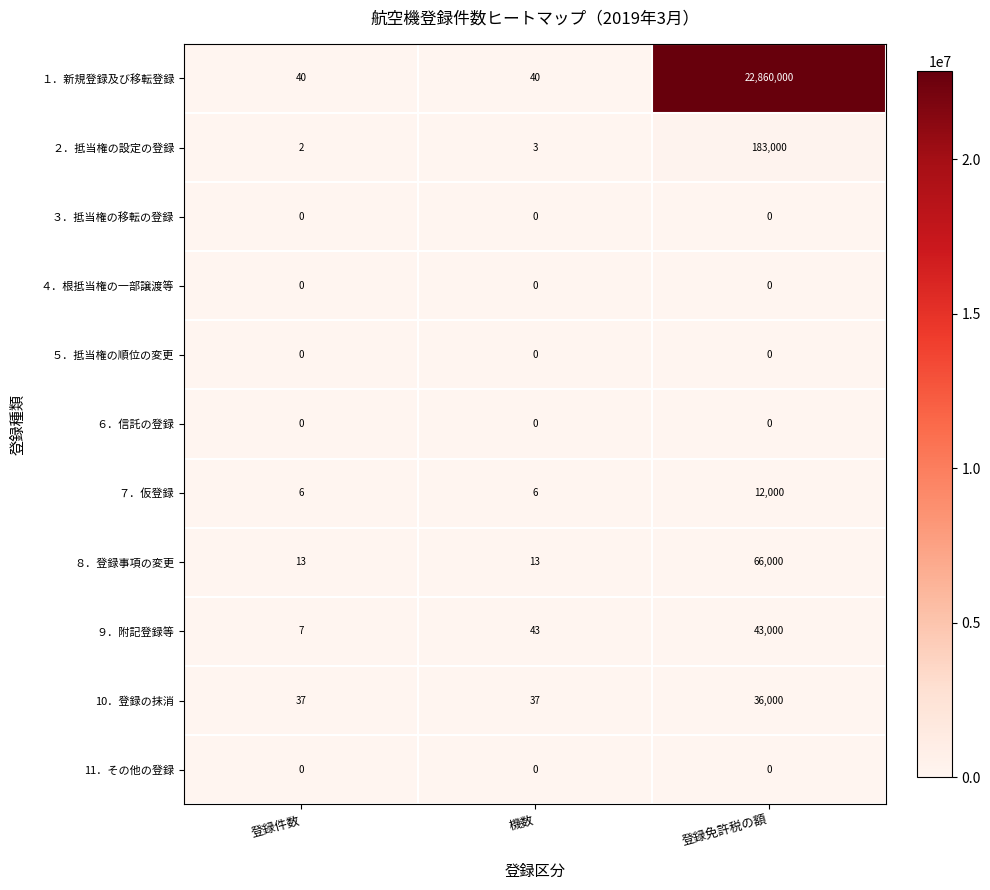

Is it true that １．新規登録及び移転登録 equals 6915577 at 登録免許税の額?

False